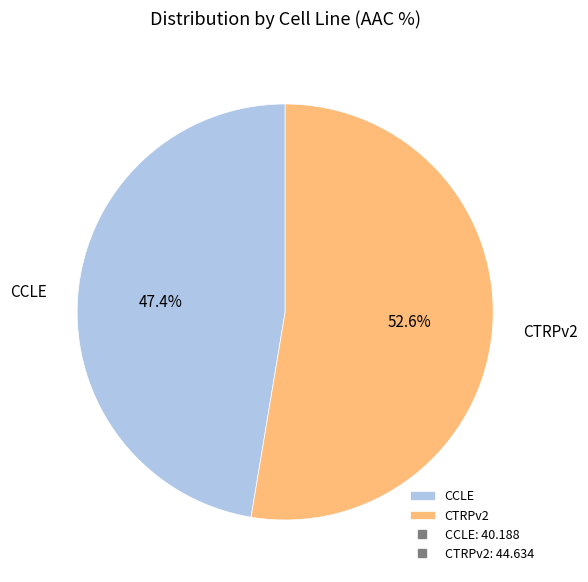

What is the largest slice in the pie chart?

CTRPv2